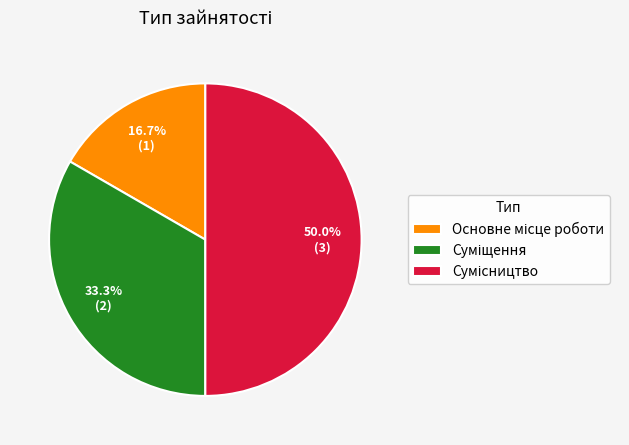

How many segments does this pie chart have?

3